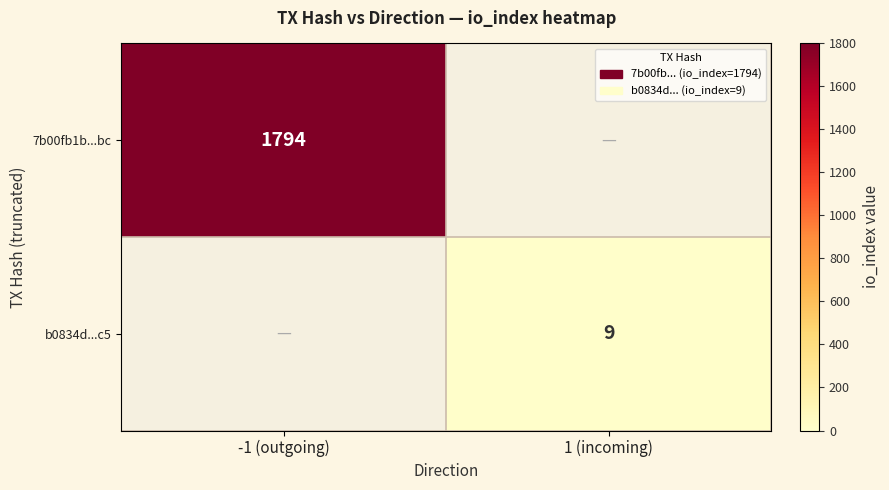

Is the value of b0834d...c5 at 1 (incoming) greater than the value of 7b00fb1b...bc at -1 (outgoing)?

No